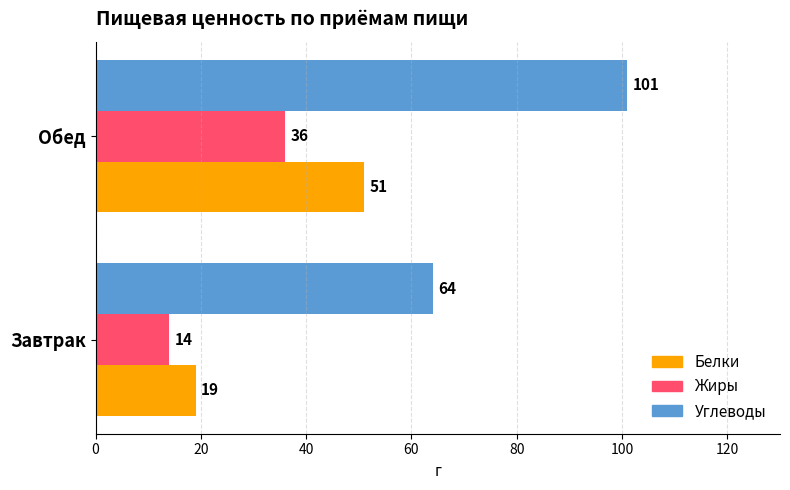

Is it true that Жиры equals 21 at Обед?

False